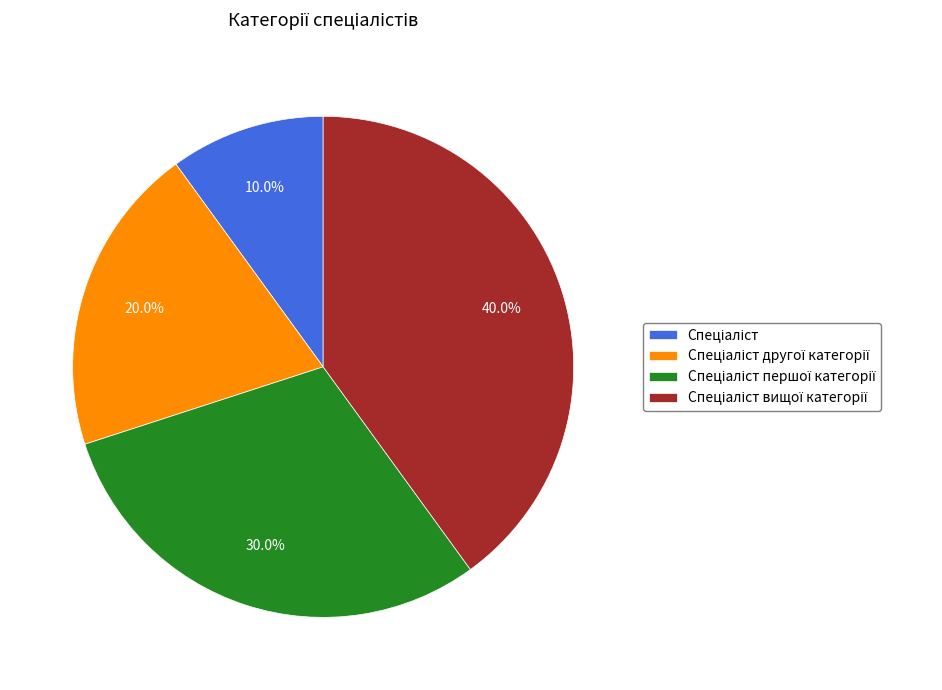

Is there any slice that represents more than half of the pie?

No